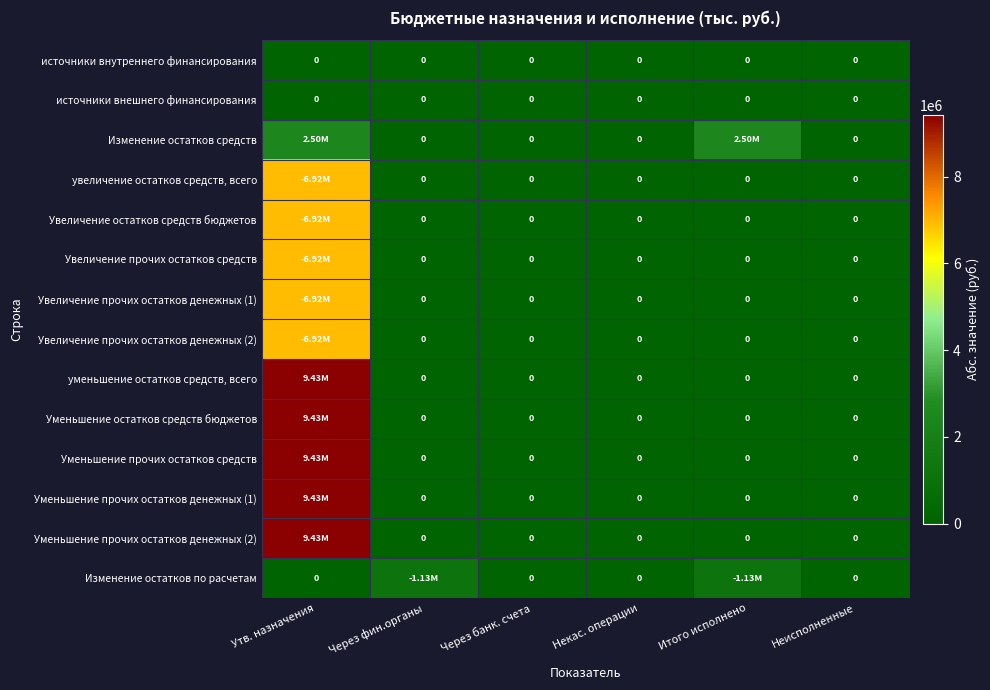

At which label does источники внутреннего финансирования reach its peak?

Утв. назначения